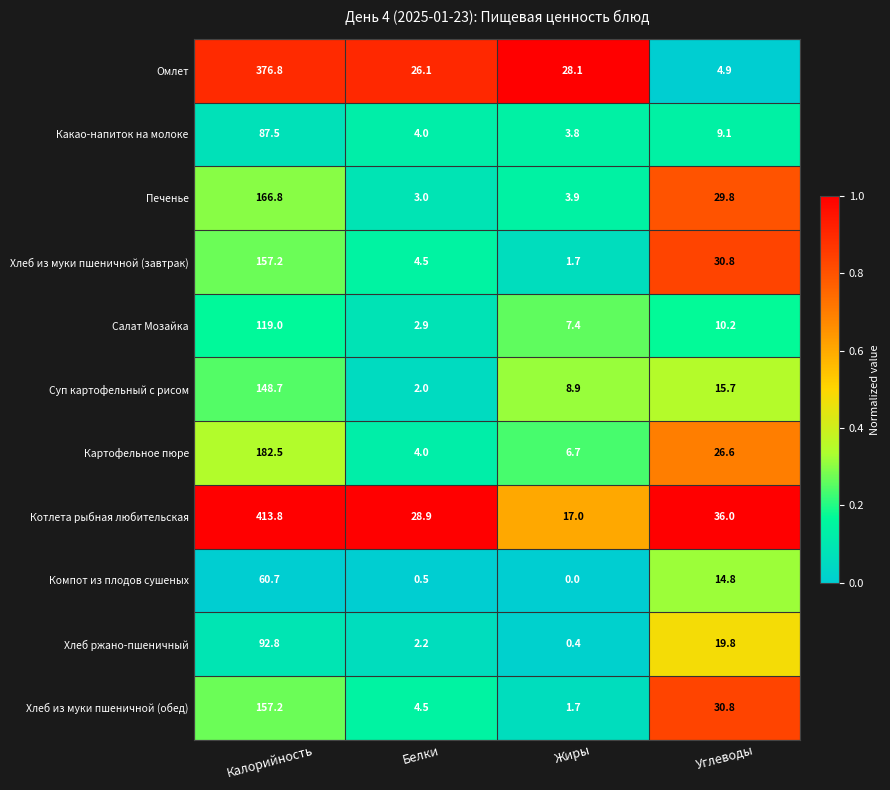

The Какао-напиток на молоке series shows 4.9 at Углеводы. True or false?

False